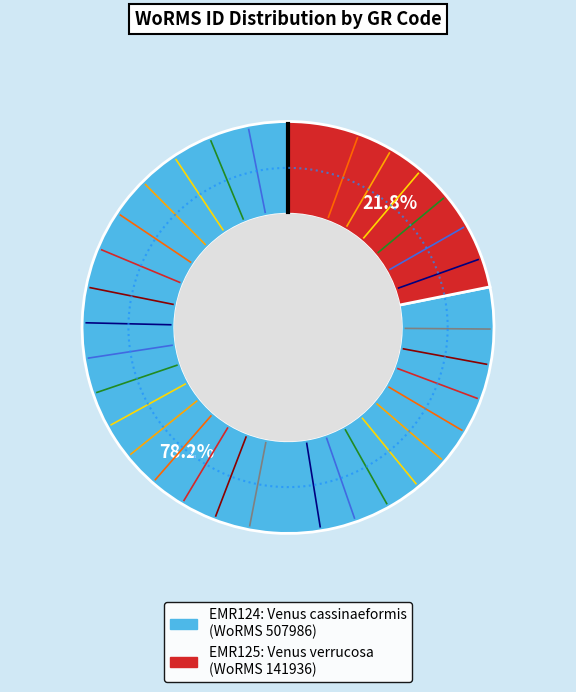

What is the change in value from EMR124 to EMR125?

-366050